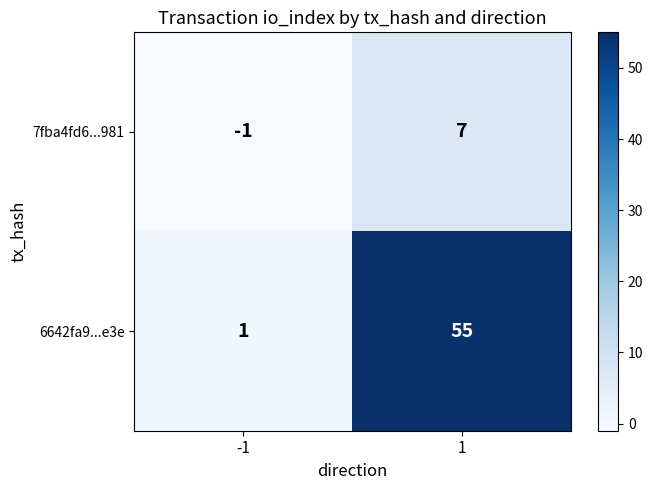

List the series in order of their peak value, highest first.

6642fa9...e3e, 7fba4fd6...981